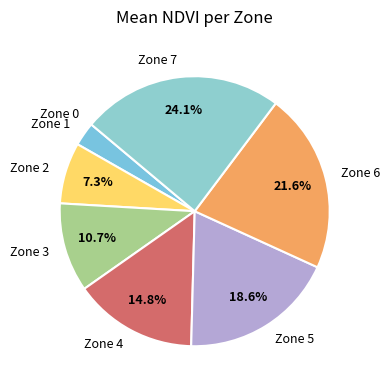

What is the ratio of the value at Zone 3 to the value at Zone 4?

0.7